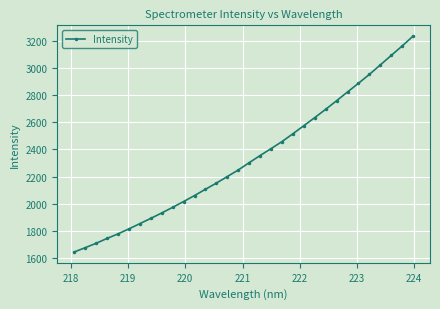

What is the difference between the maximum and minimum values?

1588.7